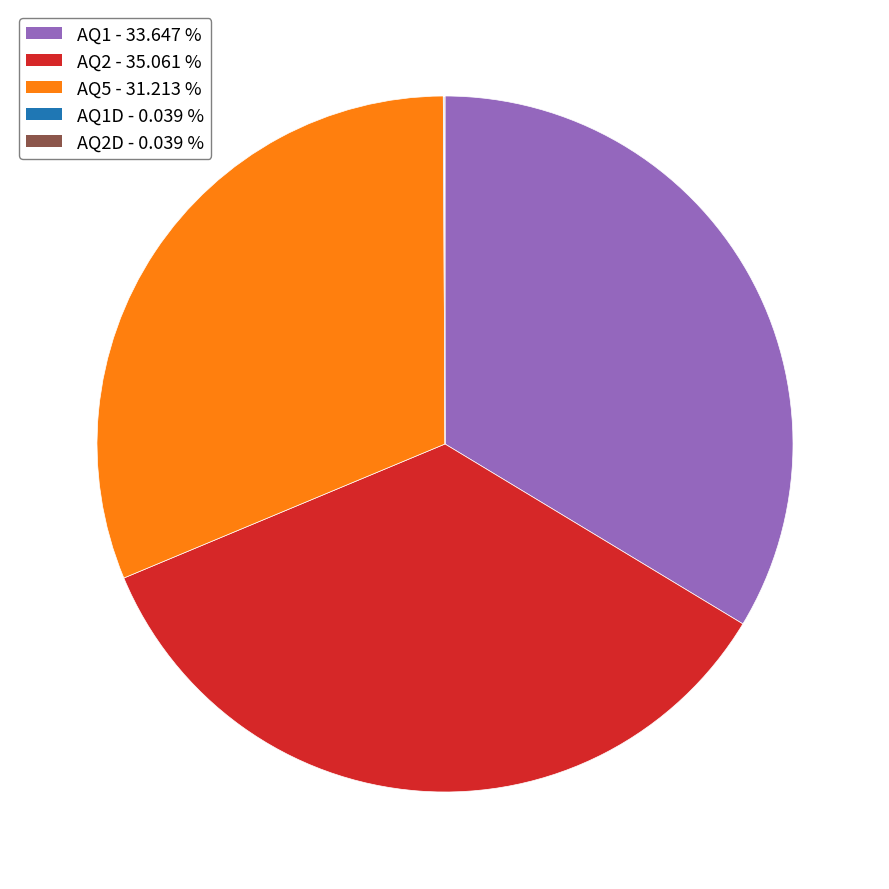

Which slice is the largest?

AQ2 - 35.061 %